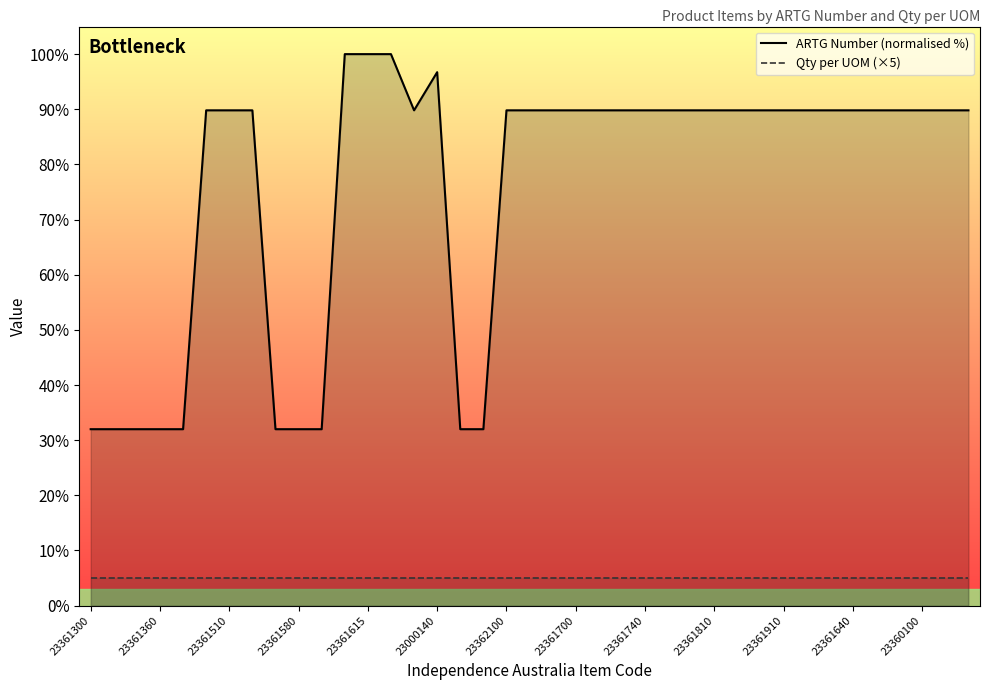

Which series has the largest total across all categories?

ARTG Number (normalised %)